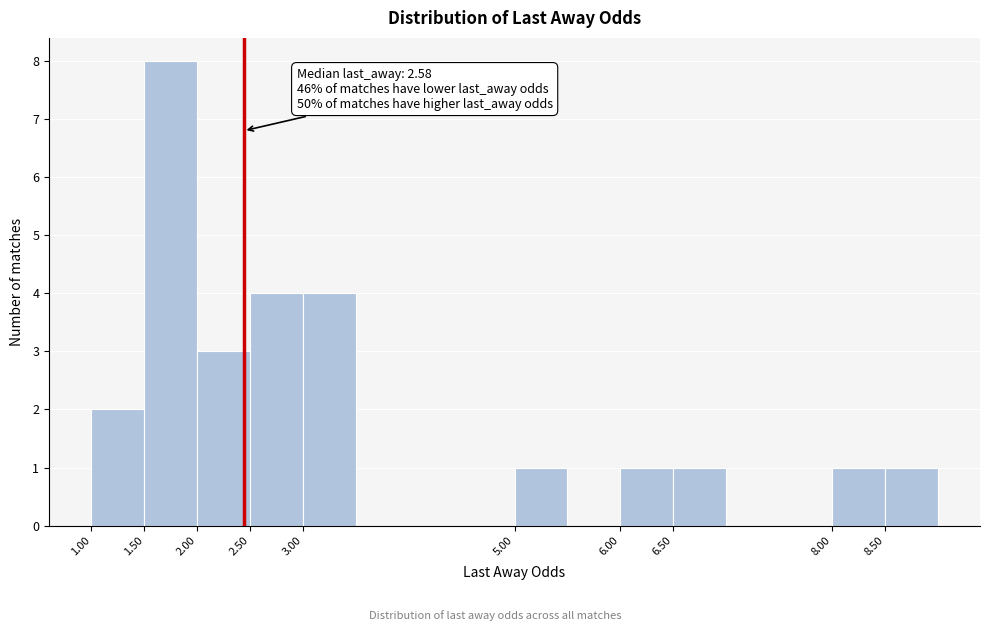

Which range on the x-axis has the tallest bar?

1.5 to 2.0